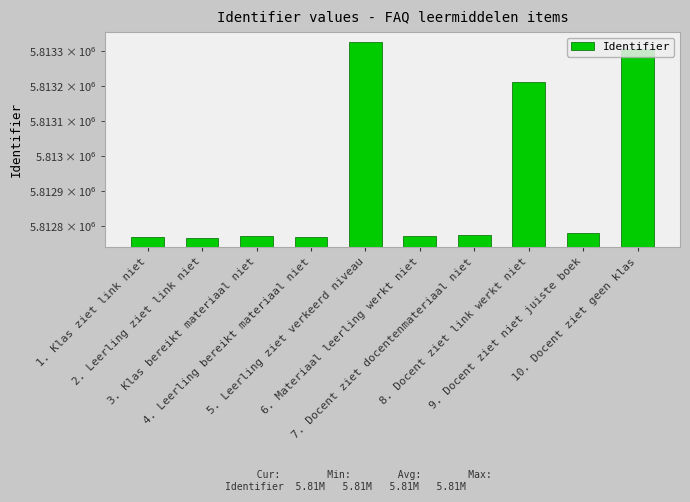

Which category has the lowest value across all series?

2. Leerling ziet link niet